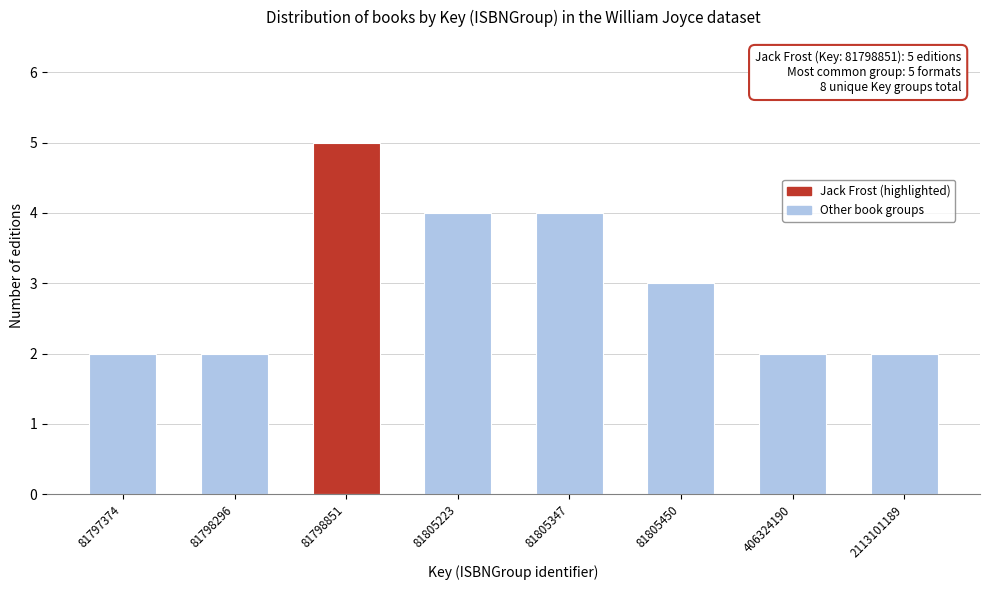

Reading left to right, extract all data points from this chart.

81797374=2	81798296=2	81798851=5	81805223=4	81805347=4	81805450=3	406324190=2	2113101189=2